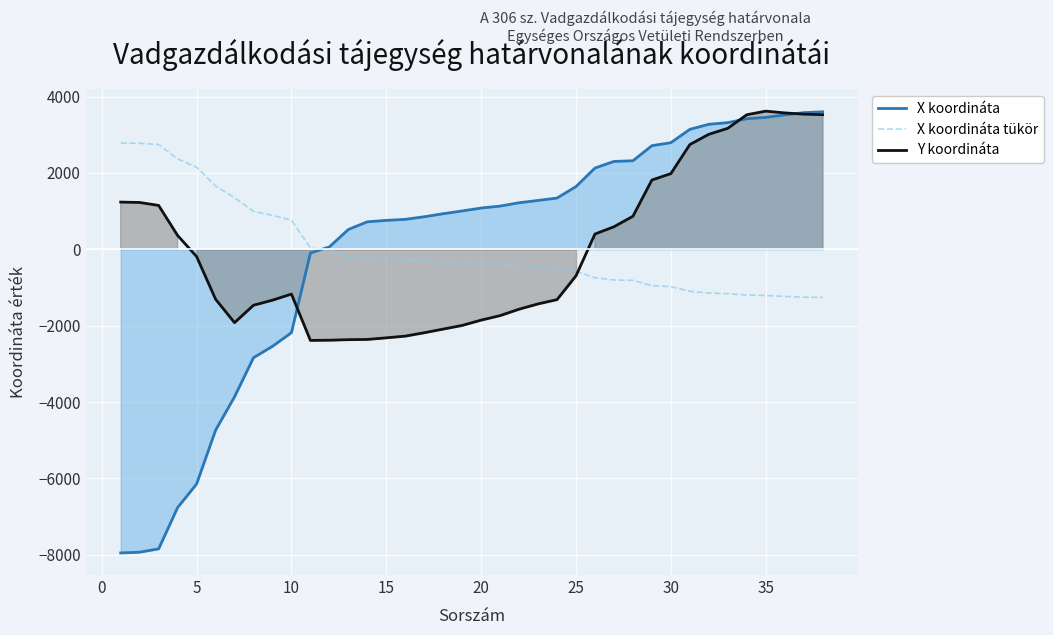

At which label is X koordináta tükör closest to 761?

10